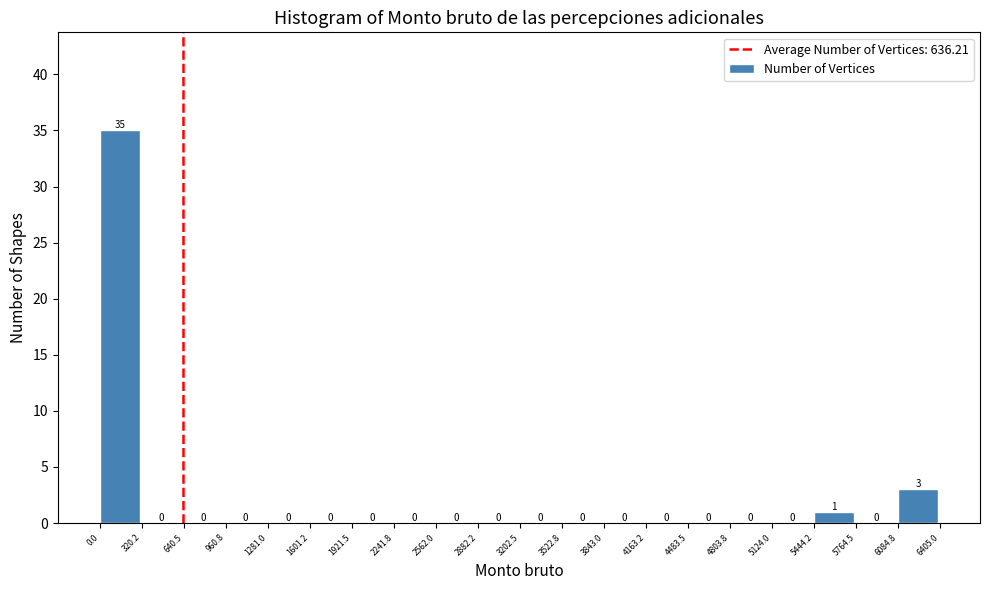

Over which range of the x-axis is the bar tallest?

0.0 to 320.2